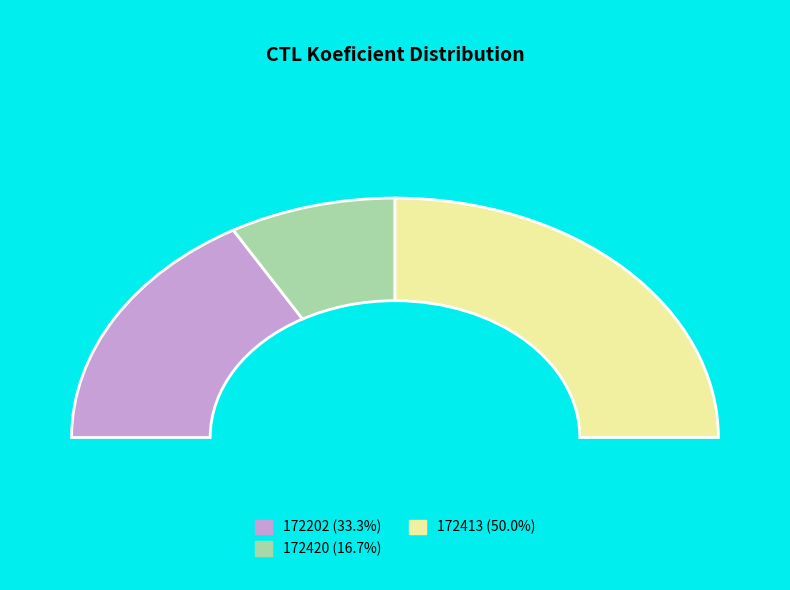

What percentage is NOT represented by 172413?

50.0%